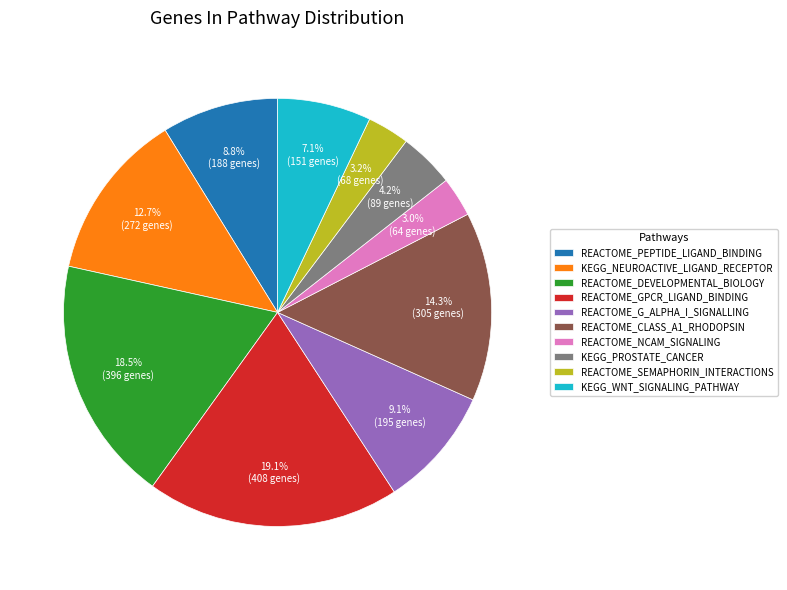

To the nearest percent, what is the average slice percentage?

10%